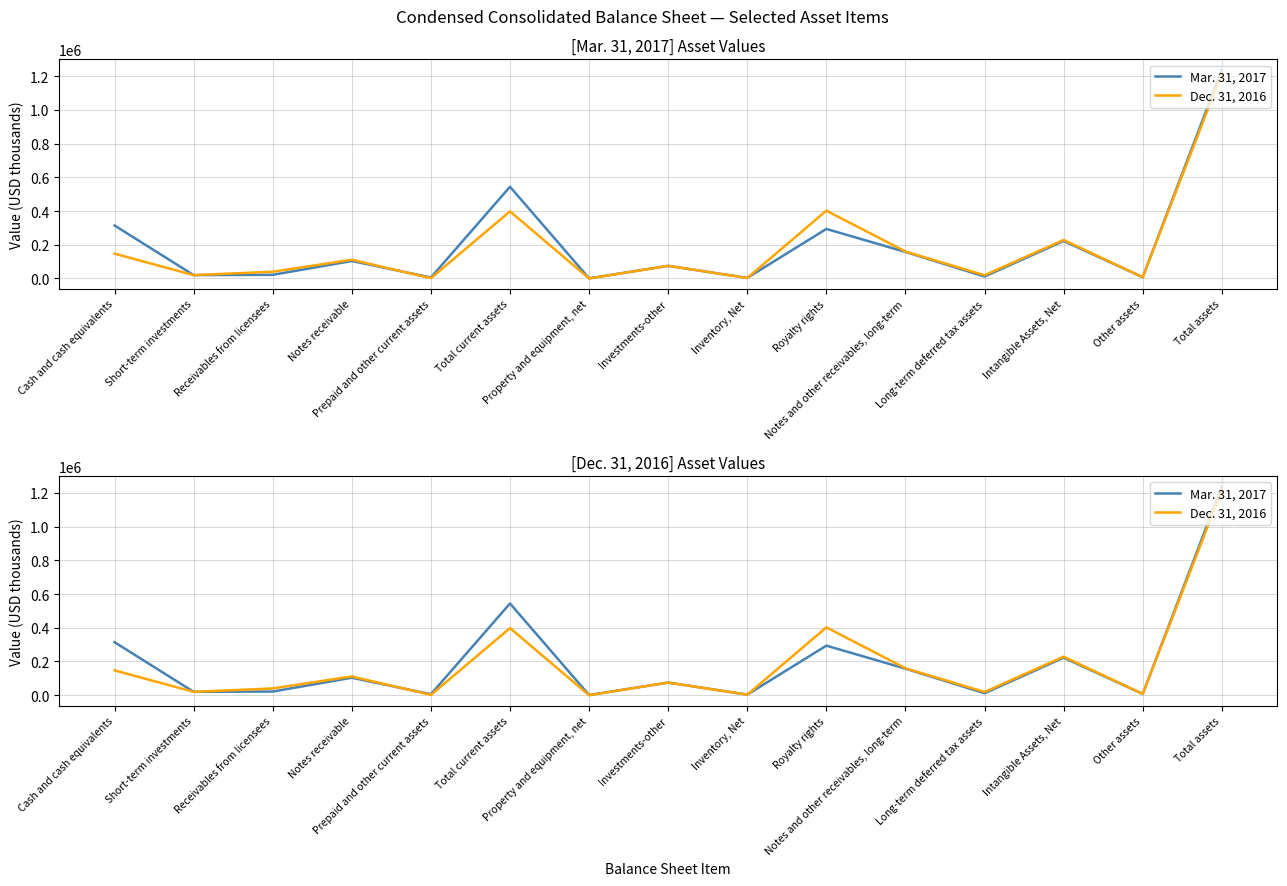

Which label corresponds to the smallest value in the chart?

Property and equipment, net